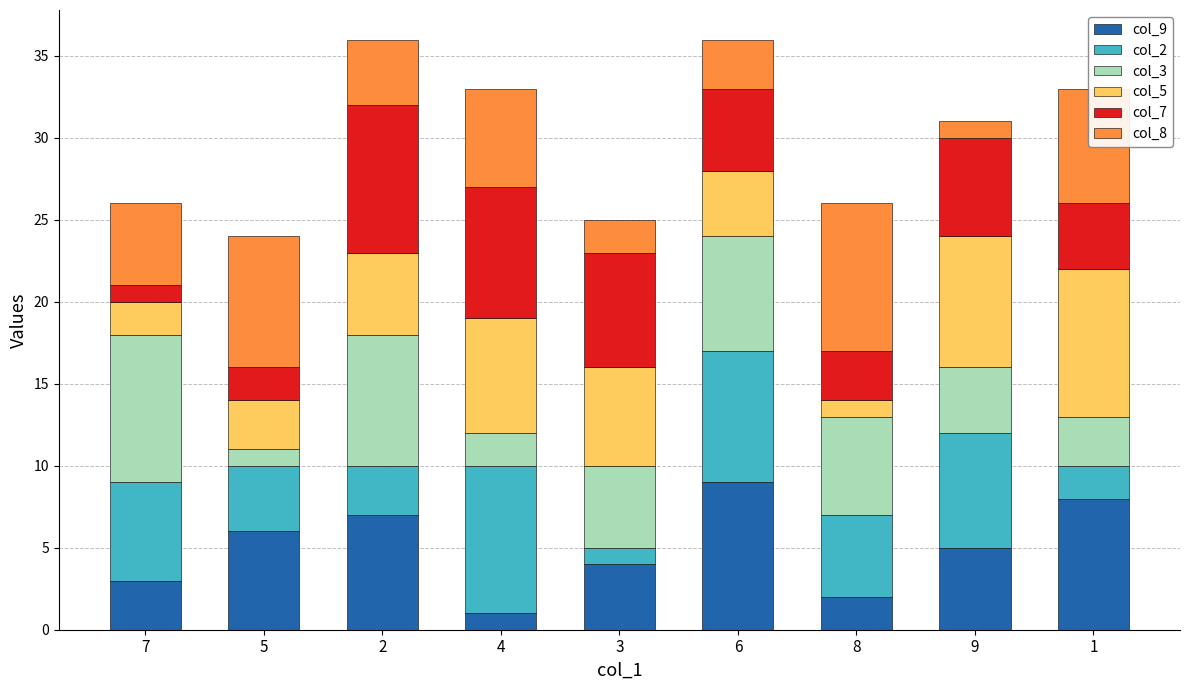

Rank the categories by col_9 value from lowest to highest.

4, 8, 7, 3, 9, 5, 2, 1, 6